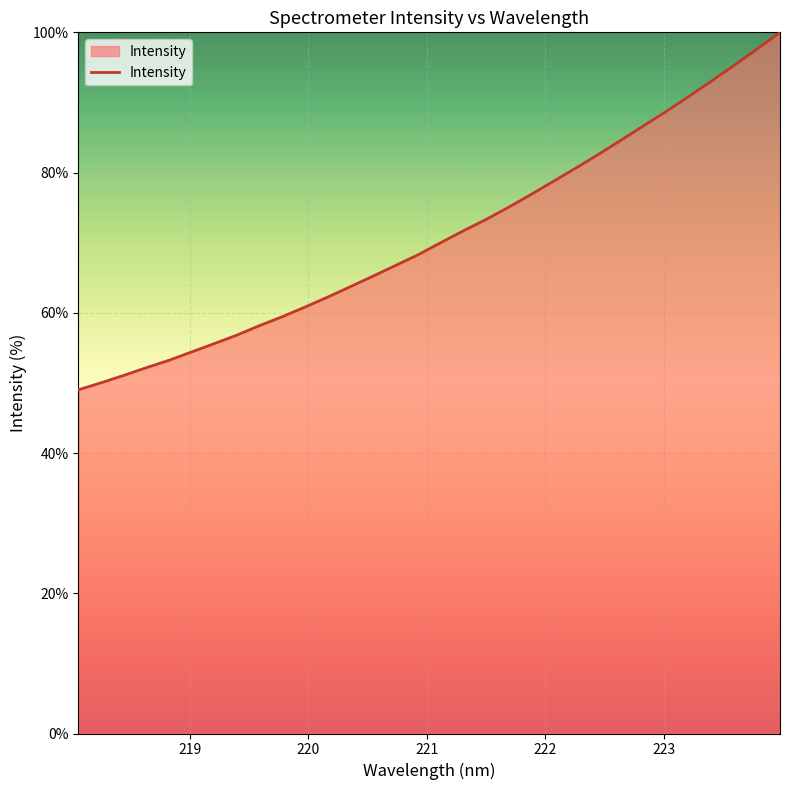

What is the smallest value displayed?

49.0